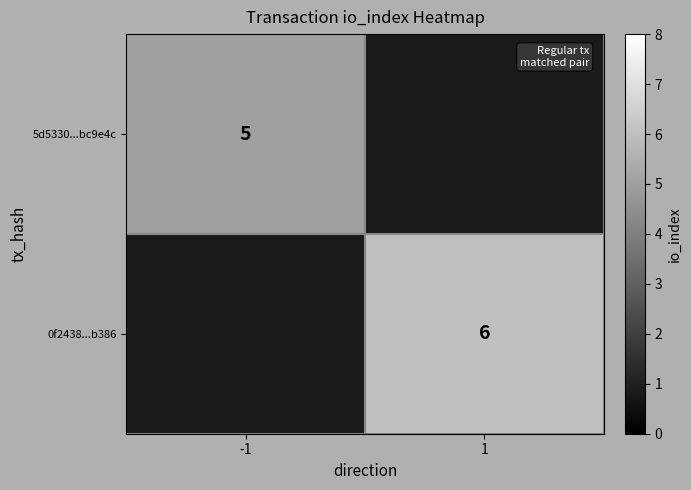

The 0f2438...b386 series shows 10 at 1. True or false?

False